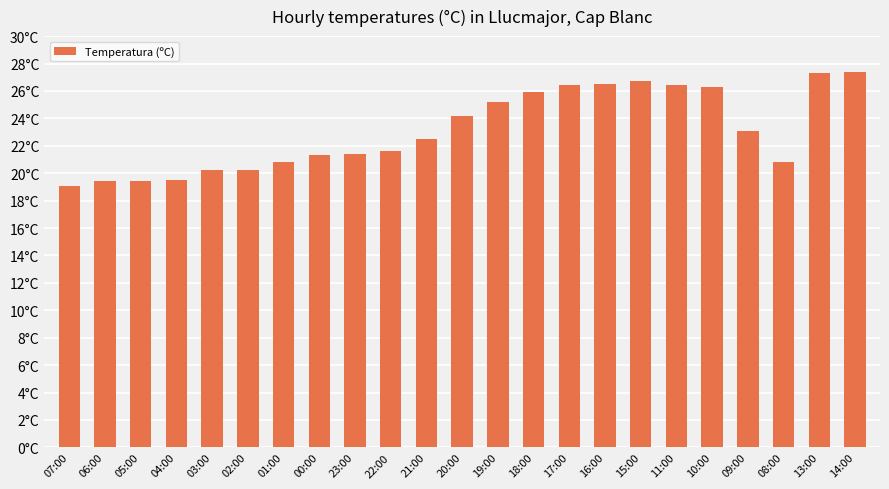

Rank the categories by value from highest to lowest.

14:00, 13:00, 15:00, 16:00, 17:00, 11:00, 10:00, 18:00, 19:00, 20:00, 09:00, 21:00, 22:00, 23:00, 00:00, 01:00, 08:00, 03:00, 02:00, 04:00, 06:00, 05:00, 07:00